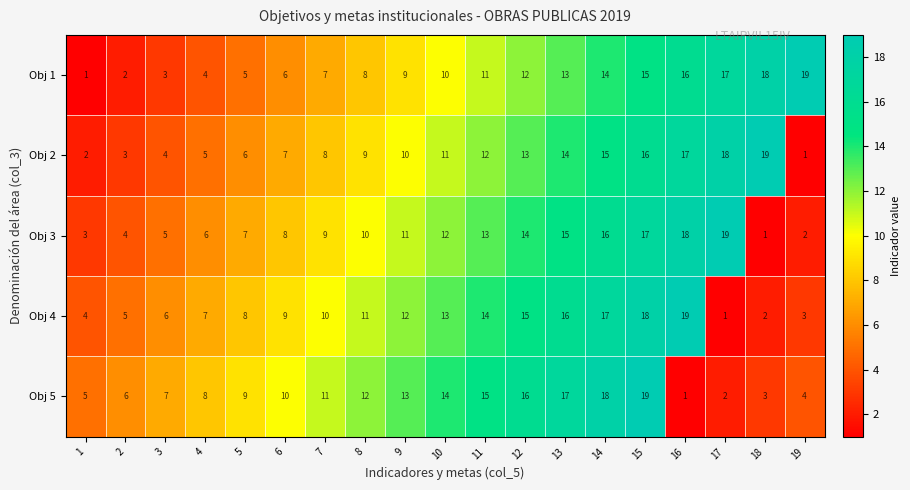

Is it true that Obj 2 equals 4 at 9?

False